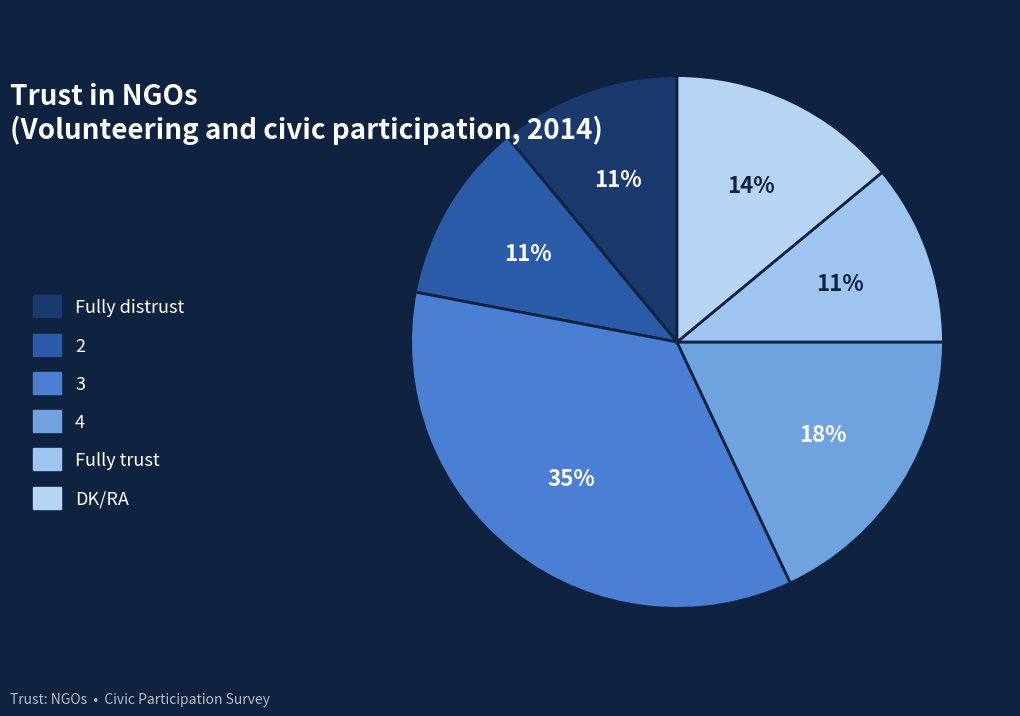

Which category has the smallest portion of the pie?

Fully distrust